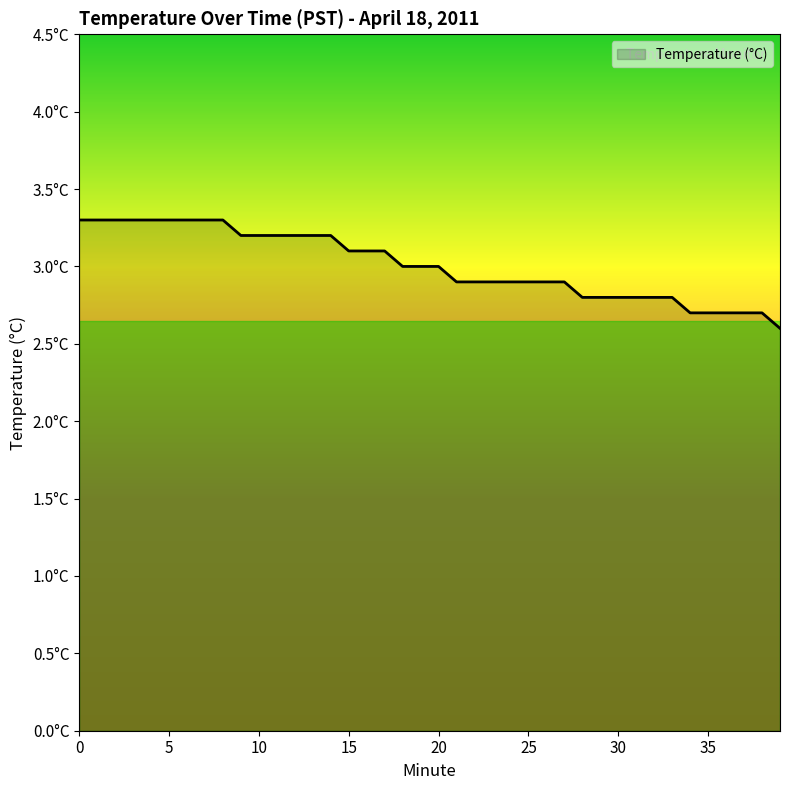

True or false: the data has more than 1 interior local peaks.

False